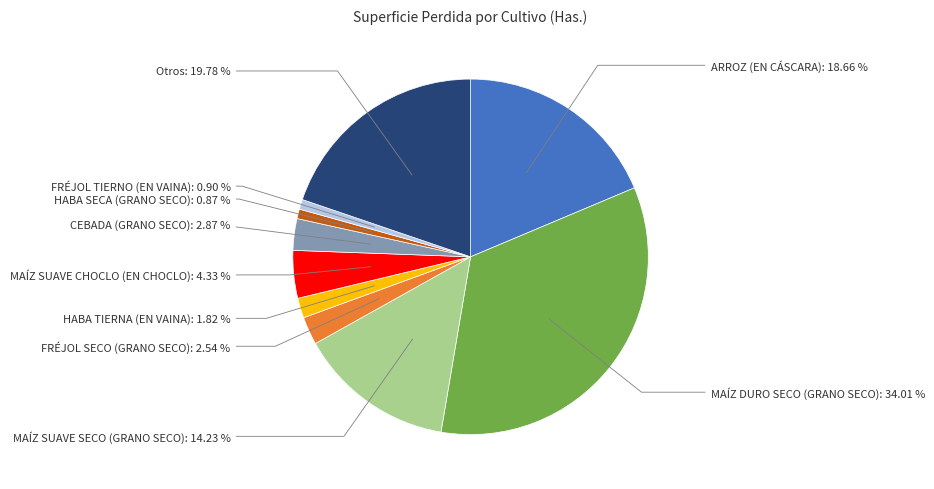

Is there any slice that represents more than half of the pie?

No